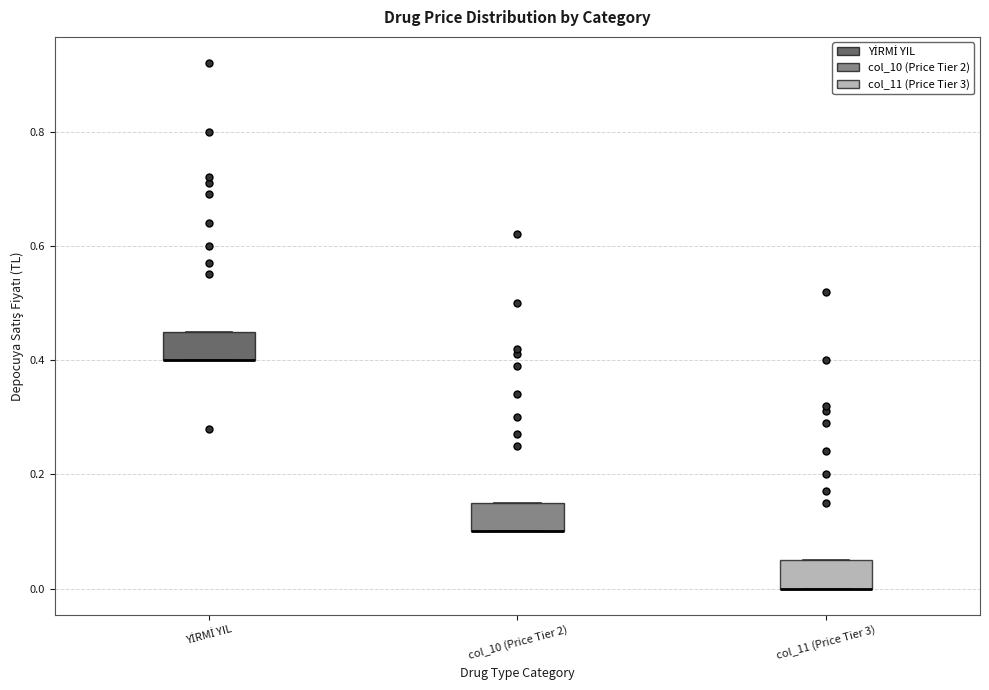

Reading left to right, transcribe this box plot: for each box, give where its median line is, the range the box spans, and where its two whiskers end, as read against the y-axis. The values are not printed on the chart, so give them approximately, as read against the axis.

YİRMİ YIL: median 0.40 (drawn on the box's lower edge), box 0.40 to 0.46, whiskers 0.40 to 0.46
col_10 (Price Tier 2): median 0.10 (drawn on the box's lower edge), box 0.10 to 0.16, whiskers 0.10 to 0.16
col_11 (Price Tier 3): median 0.00 (drawn on the box's lower edge), box 0.00 to 0.06, whiskers 0.00 to 0.06